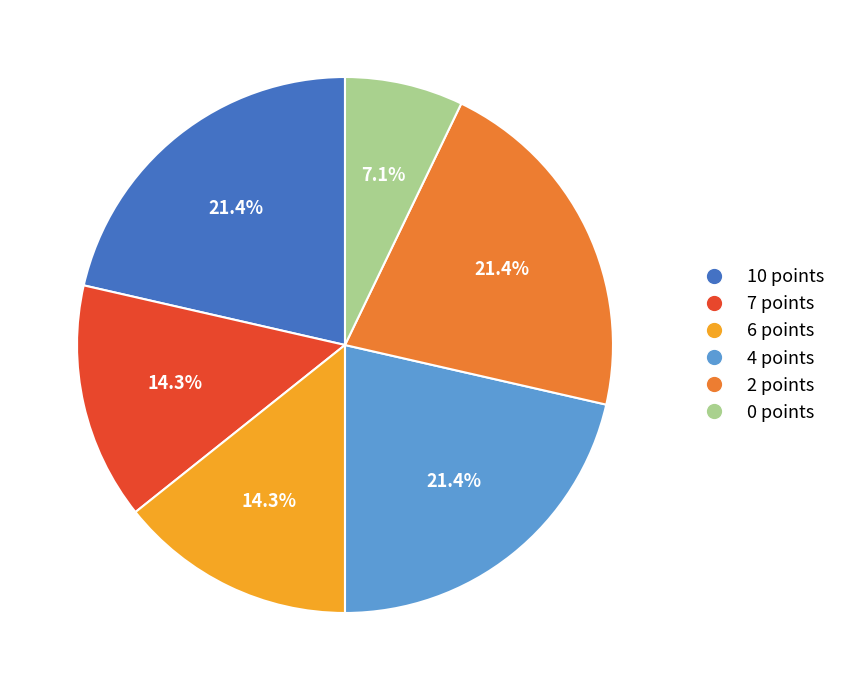

Count the number of slices in the pie.

6